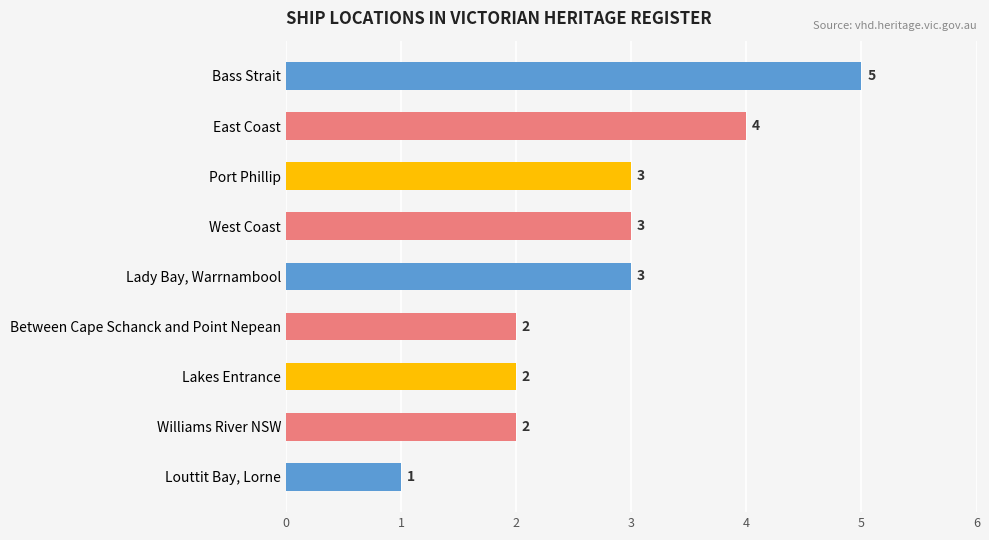

Which has a higher value, Bass Strait or East Coast?

Bass Strait